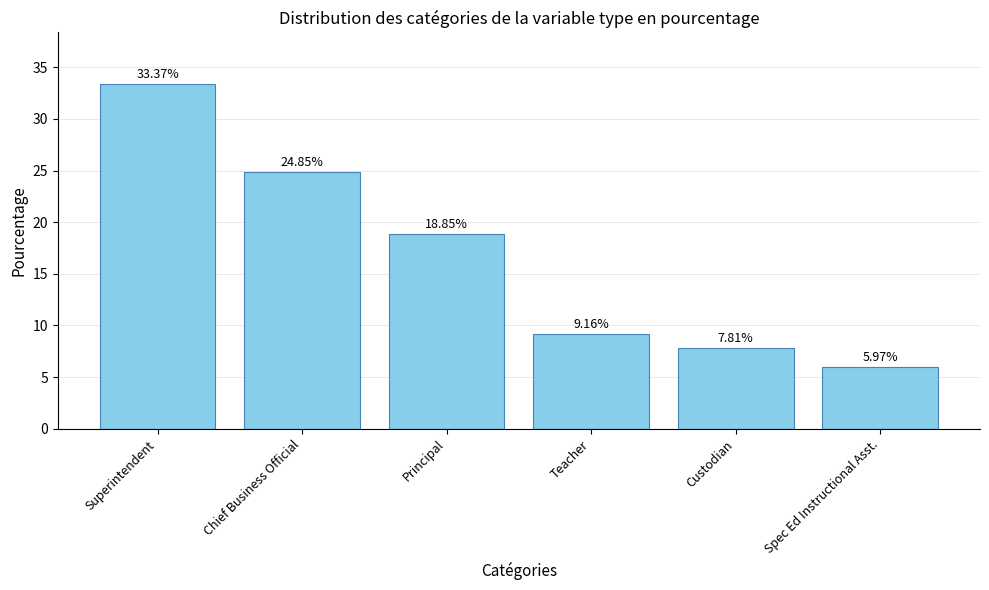

What is the difference between the maximum and minimum values?

27.4